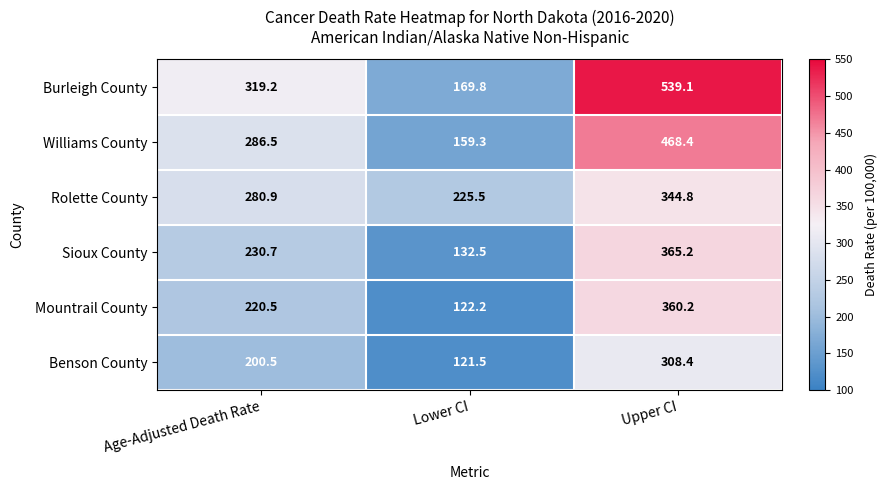

The Williams County series shows 159.3 at Lower CI. True or false?

True